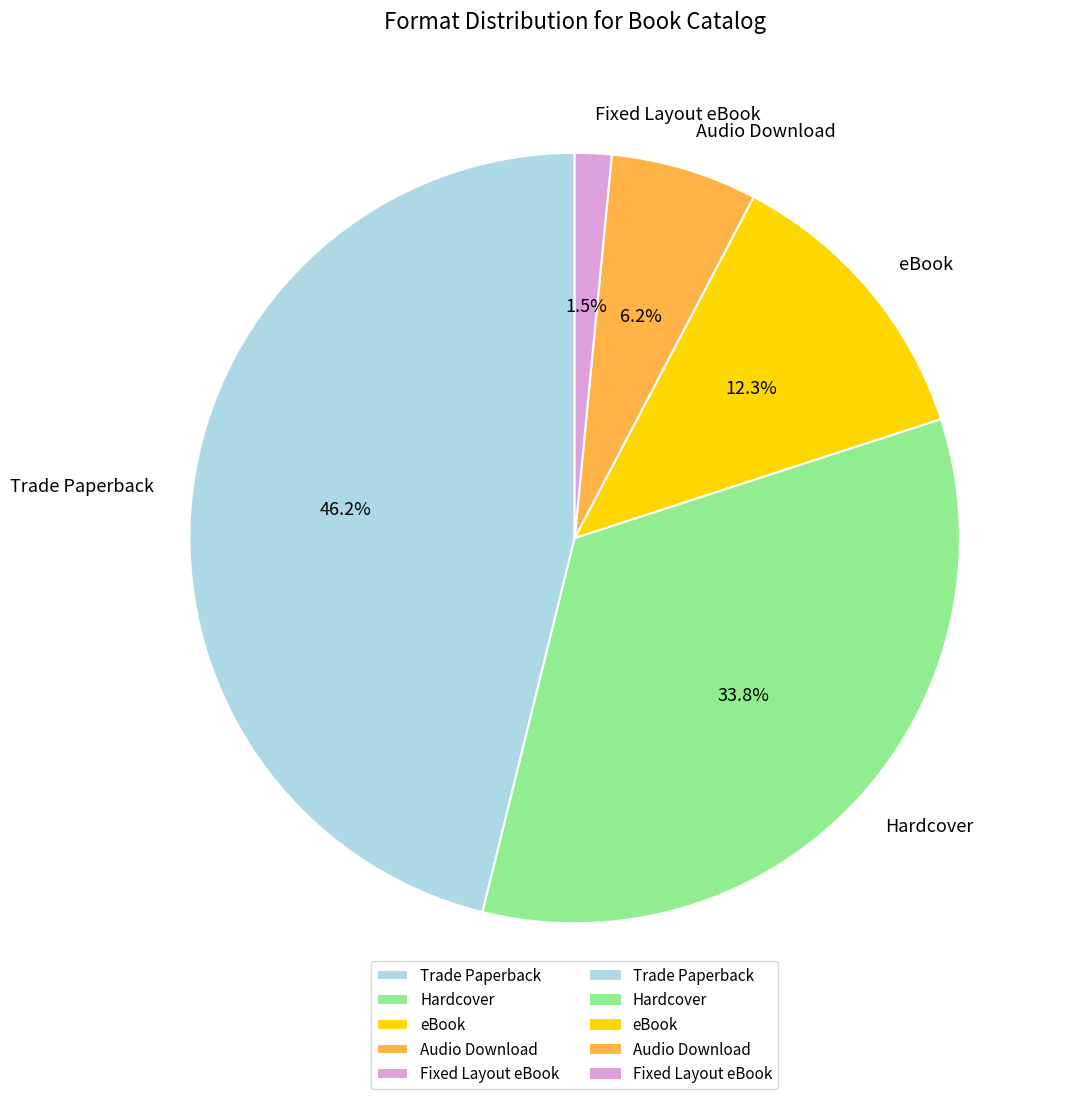

What percentage is the Audio Download slice, to the nearest percent?

6%